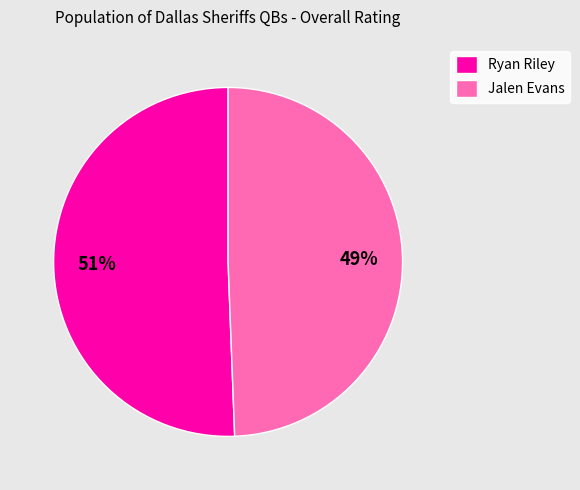

Between Jalen Evans and Ryan Riley, which is larger?

Ryan Riley